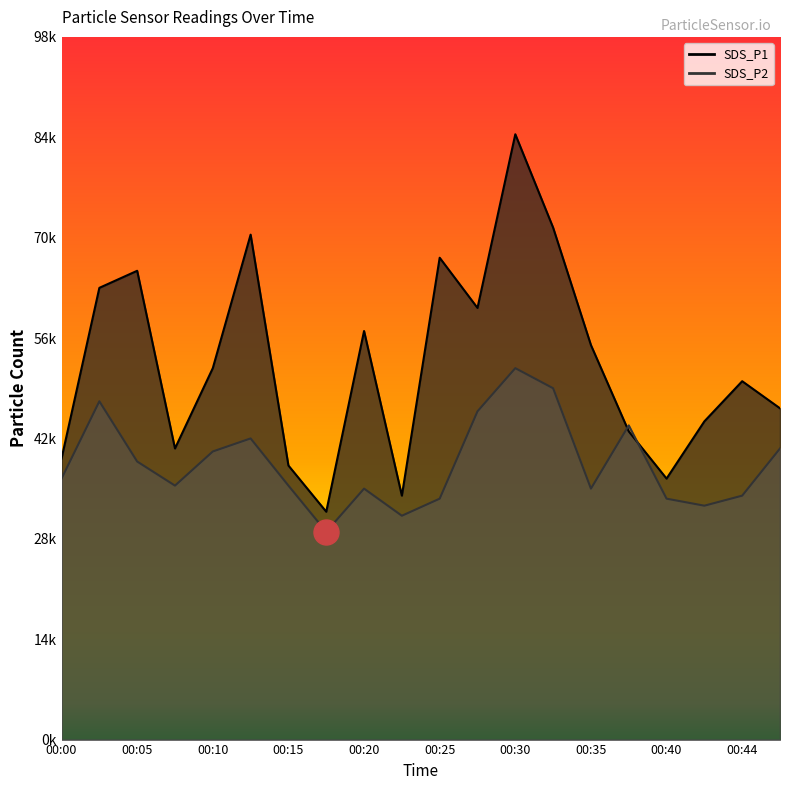

Is the value of SDS_P2 at 00:44 greater than the value of SDS_P1 at 00:25?

No